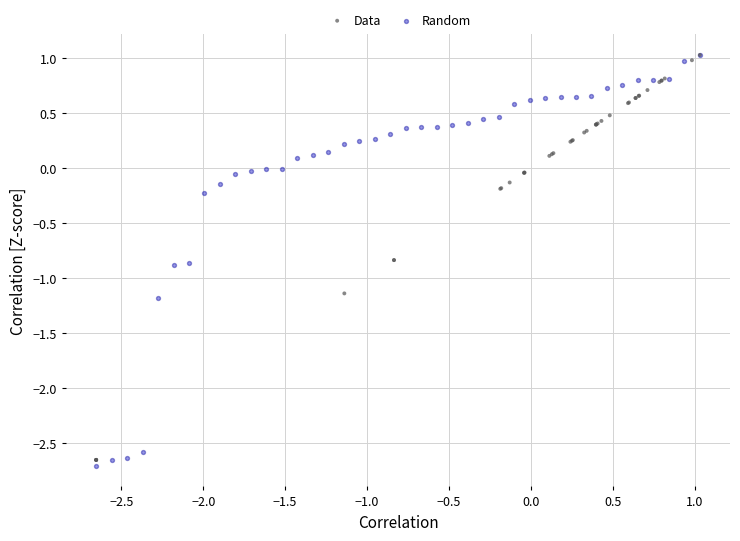

What are all the series names shown in the legend?

Data, Random